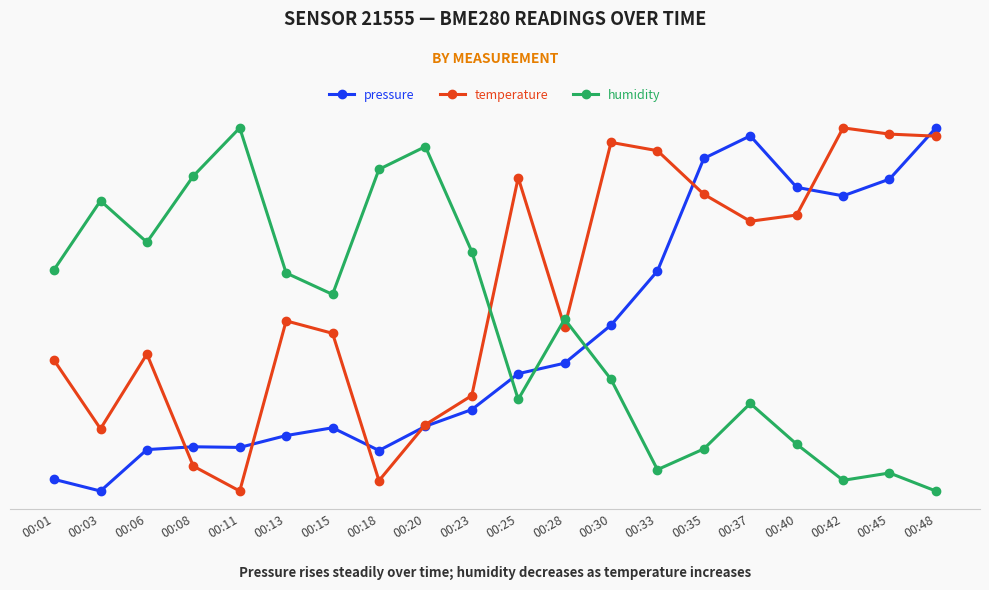

What is the difference between the second highest and second lowest values in the humidity series?

91.9